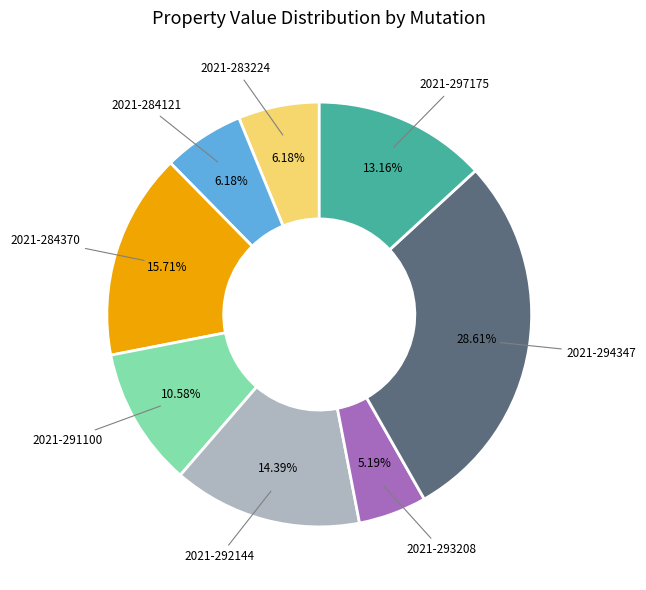

What is the ratio of the value at 2021-284370 to the value at 2021-283224?

2.5